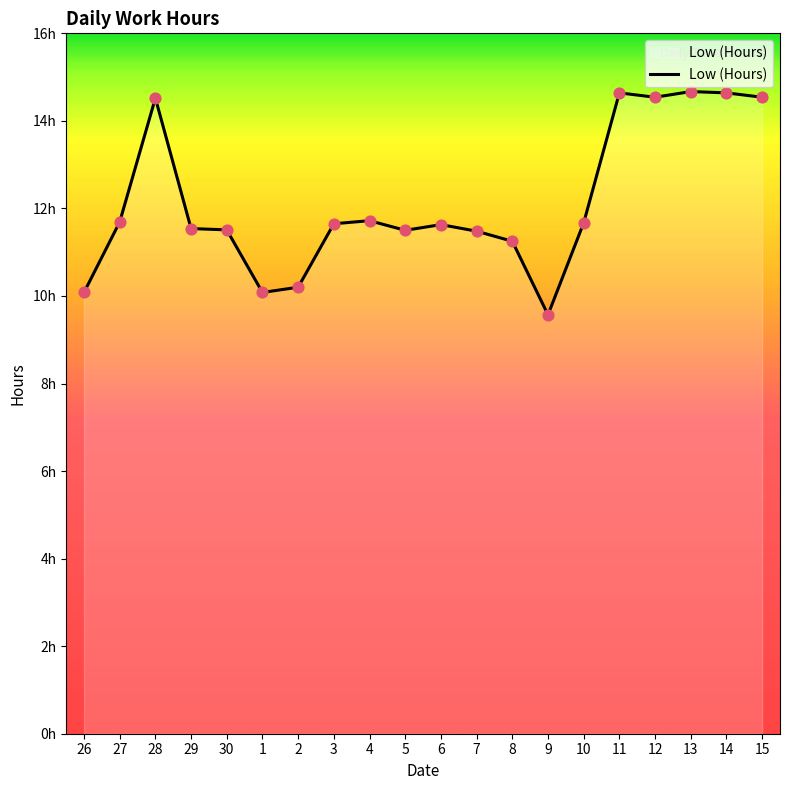

What is the change in value from 30 to 14?

+3.1